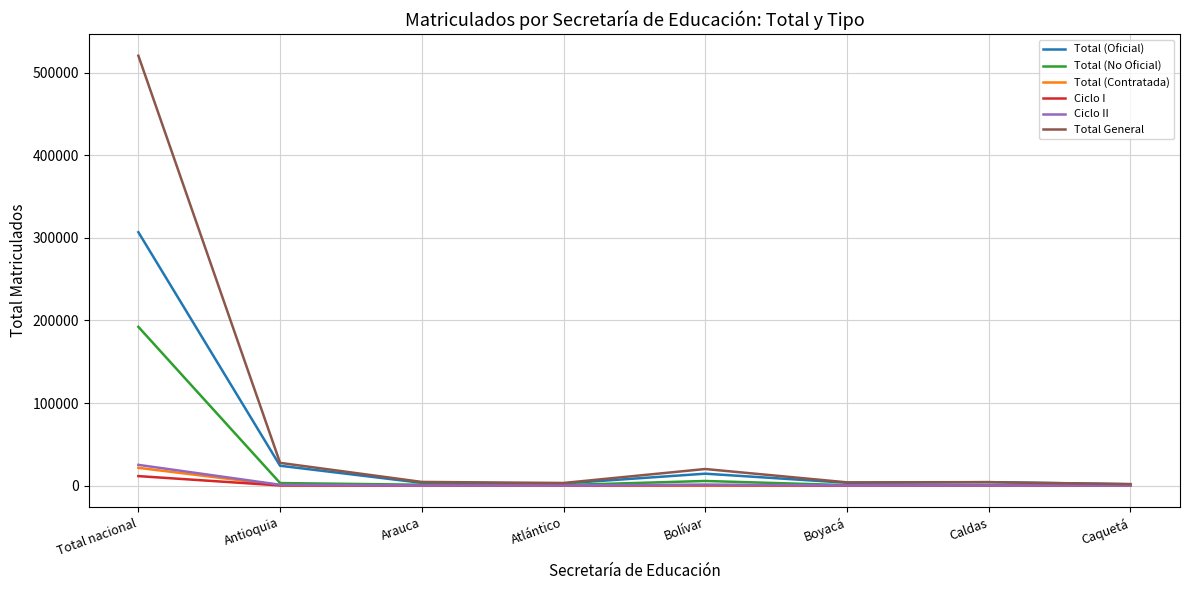

Which series has the largest total across all categories?

Total General